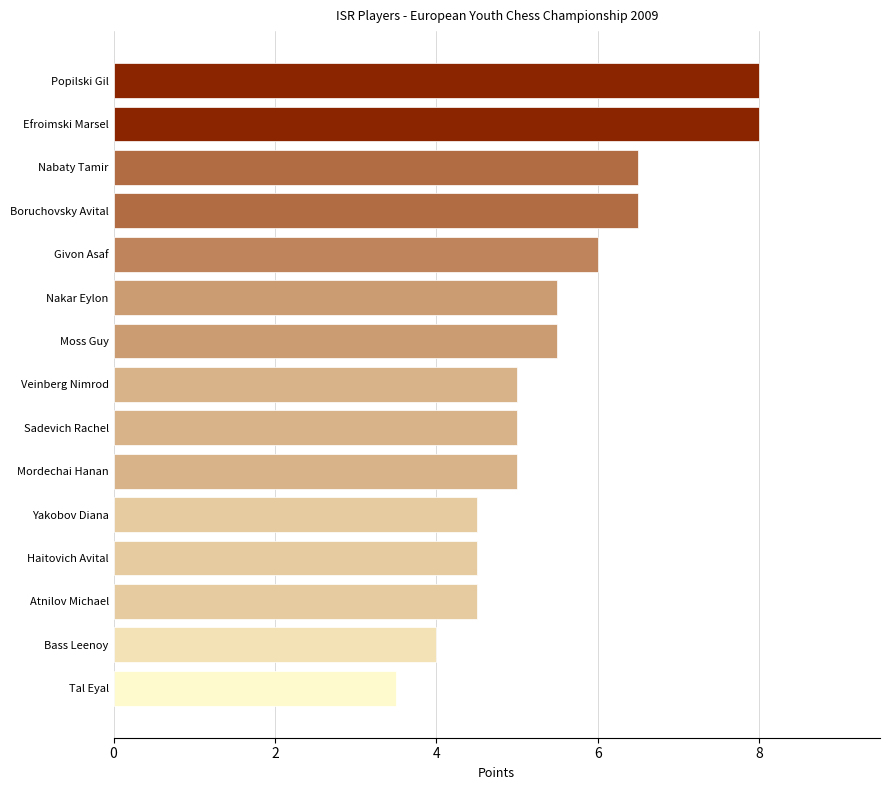

How many series are shown in this chart?

1